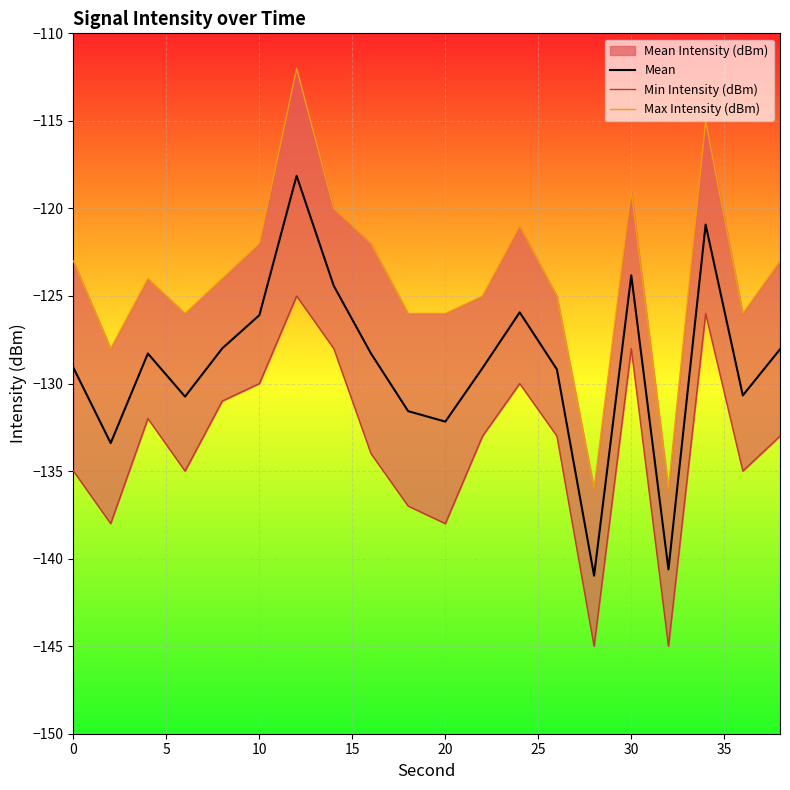

Is this an area chart (filled region under the line)?

No